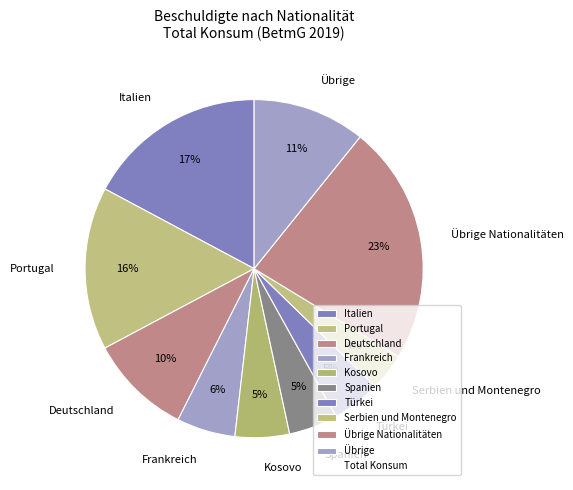

Is it true that Deutschland is 1% of the pie?

False